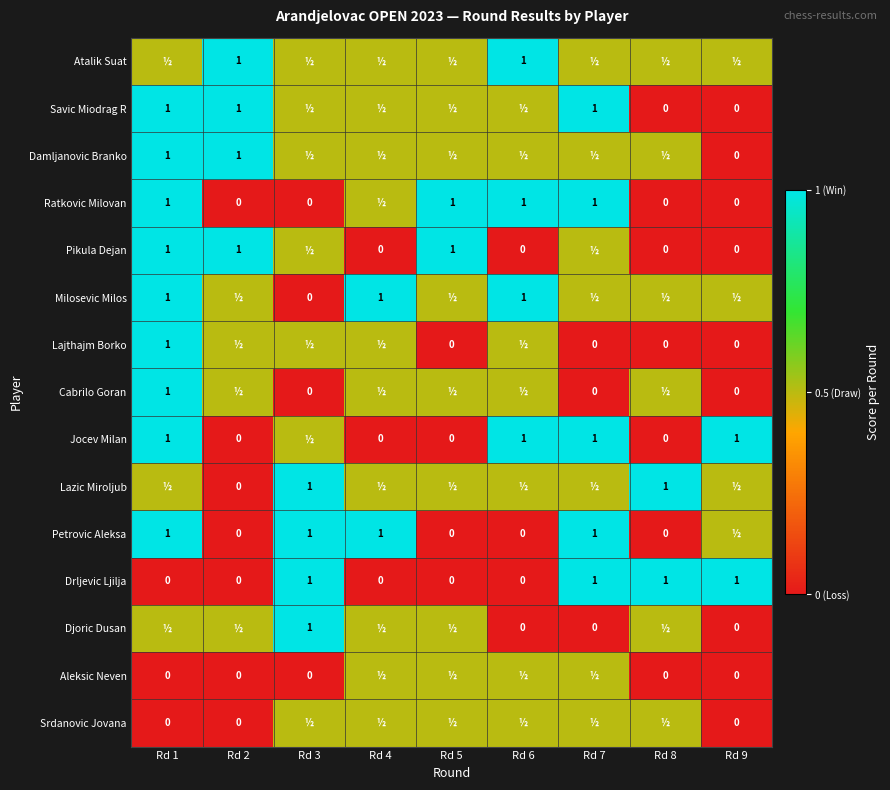

True or false: Petrovic Aleksa has a value of 1.0 at Rd 4.

True